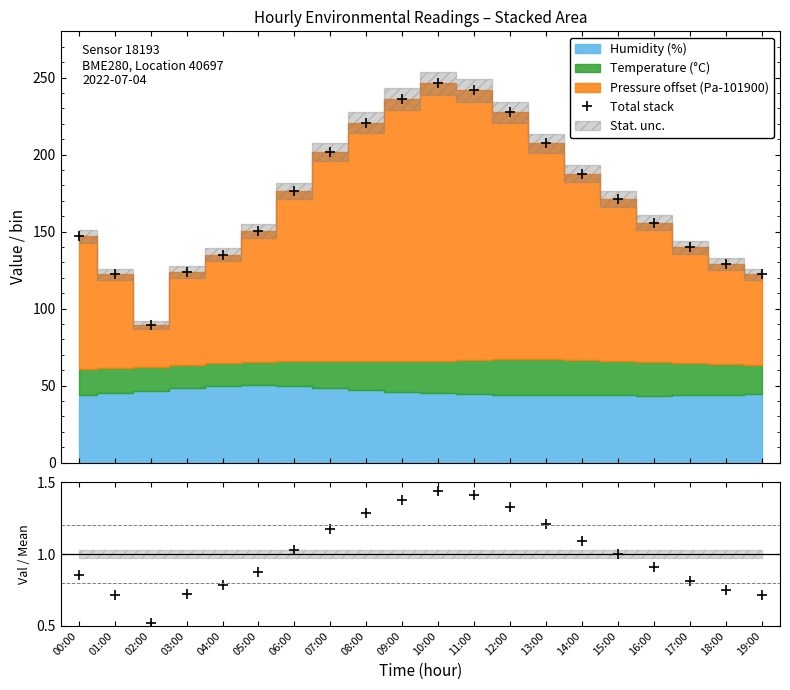

What is the difference between the maximum and minimum values?

157.1